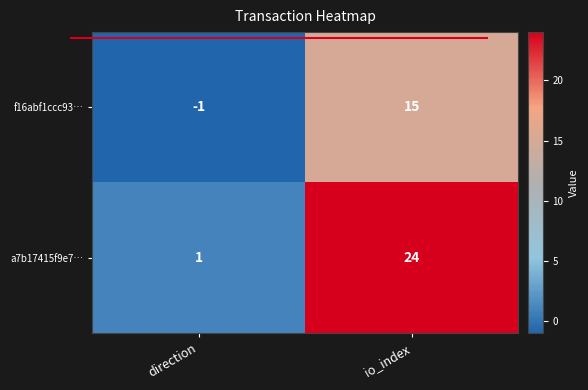

Which category has the lowest value across all series?

direction